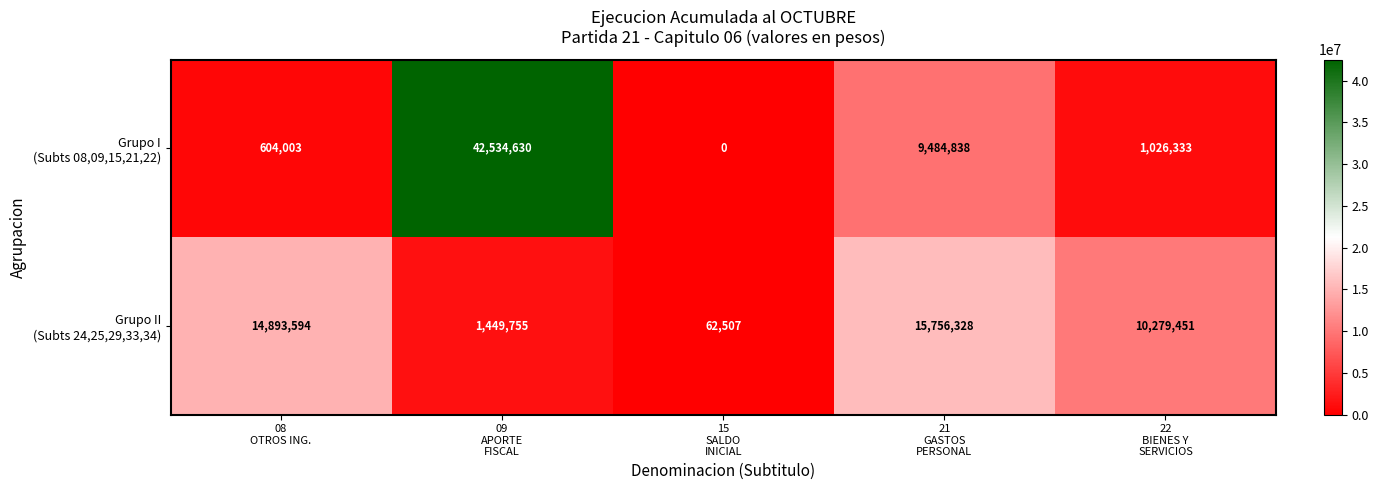

What is the maximum value shown in the chart?

42534630